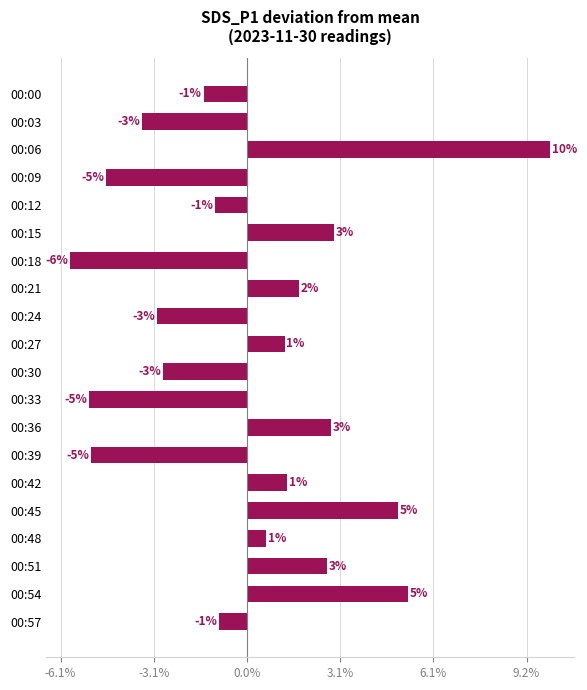

Are the bars horizontal?

Yes